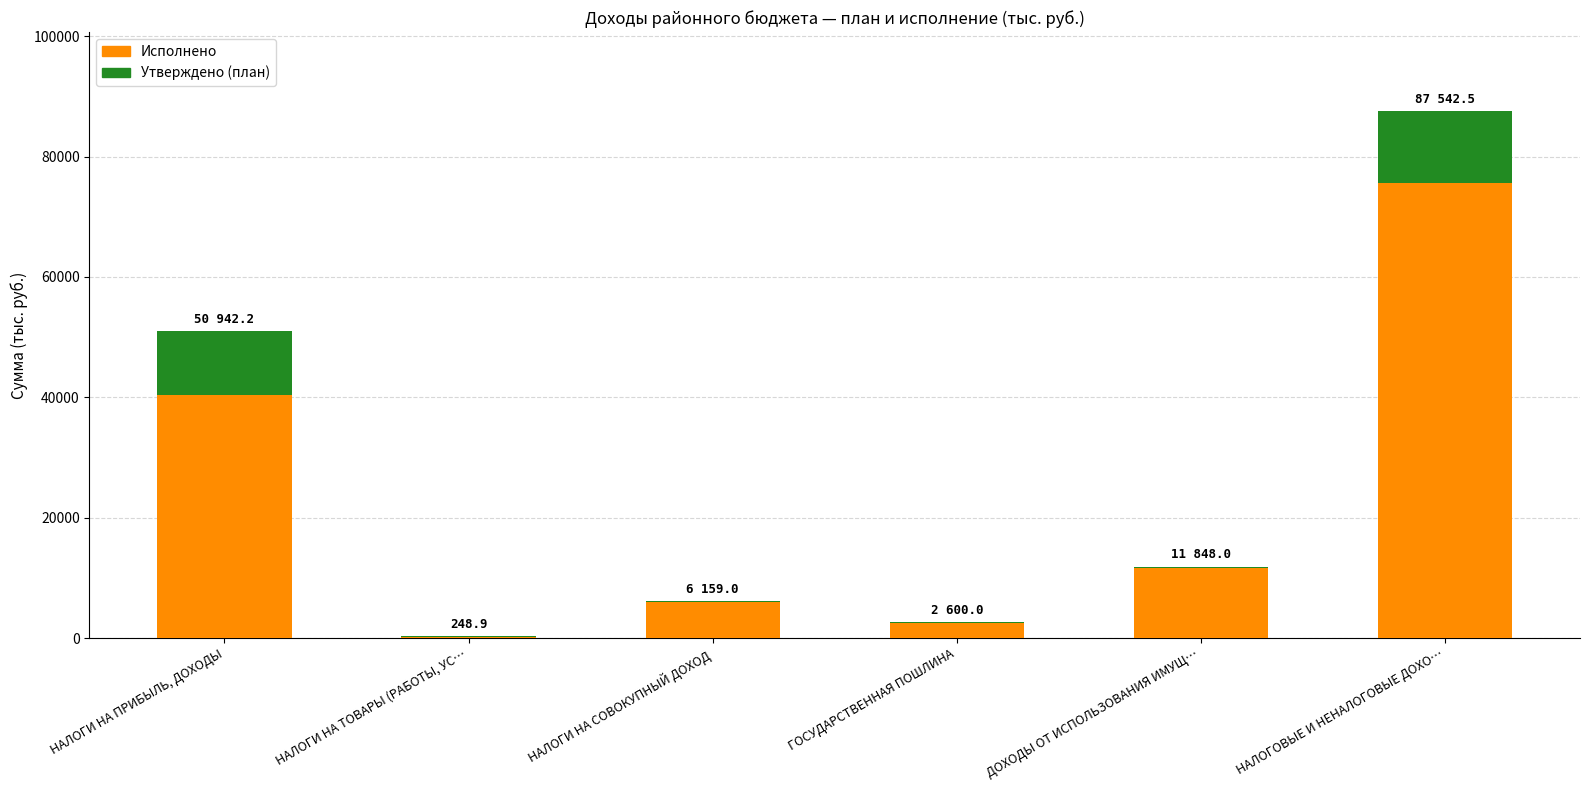

List the series in order of their peak value, lowest first.

Утверждено (план), Исполнено